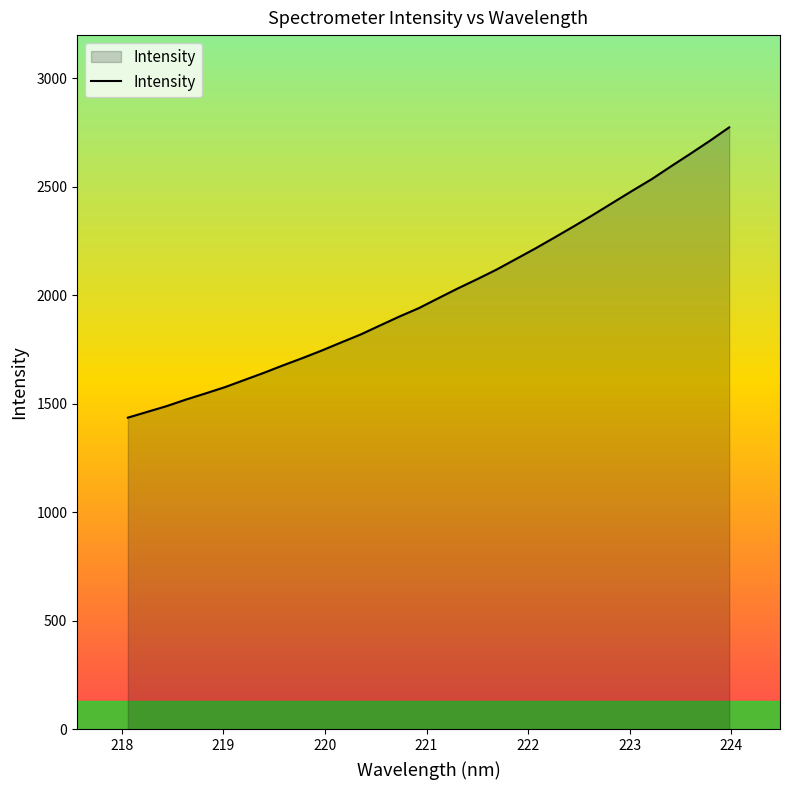

What is the greatest value displayed?

2774.8